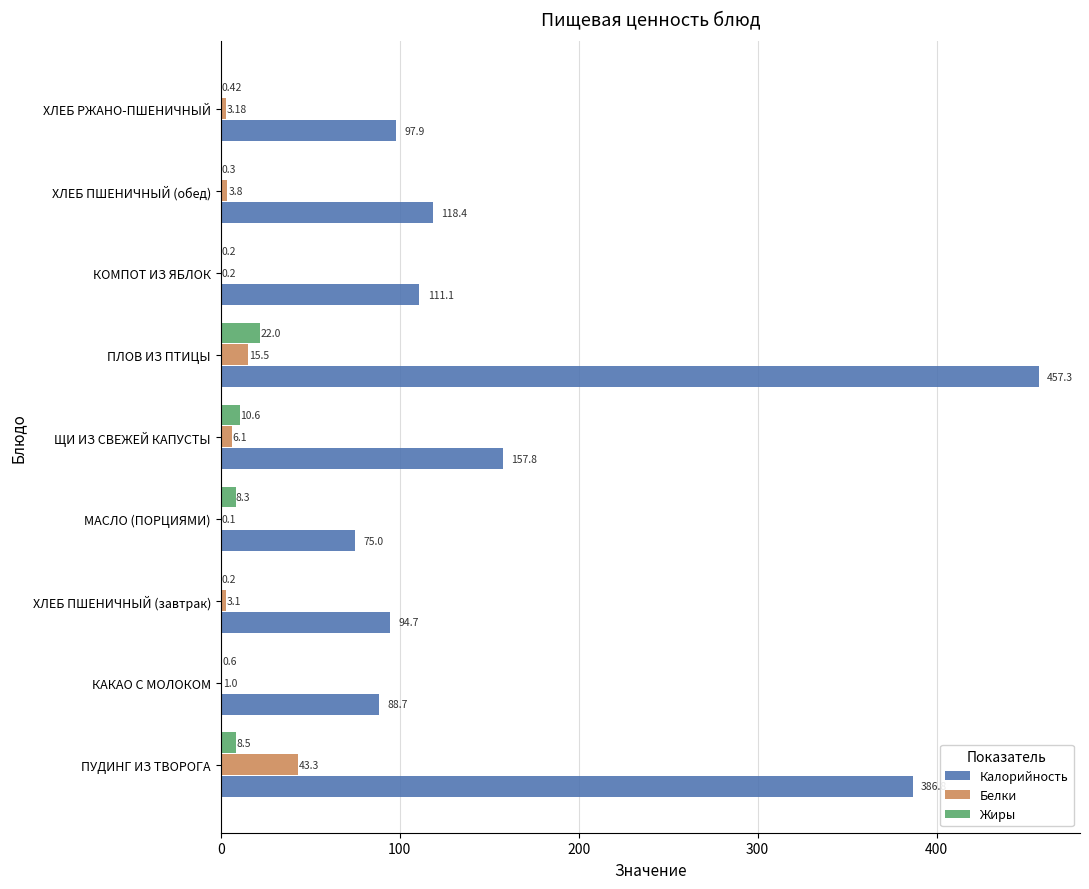

At which label does Жиры reach its peak?

ПЛОВ ИЗ ПТИЦЫ